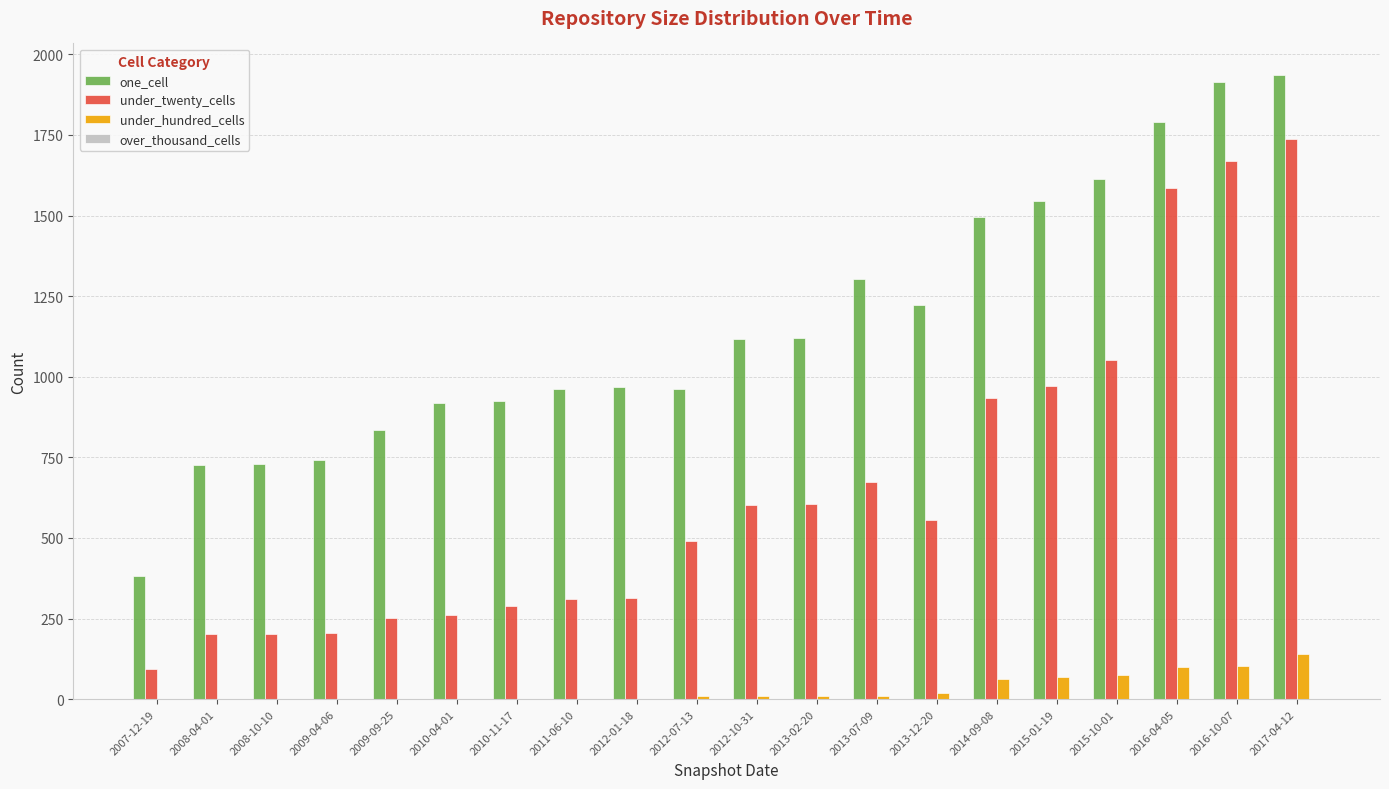

At which category is the sum across all series the highest?

2017-04-12